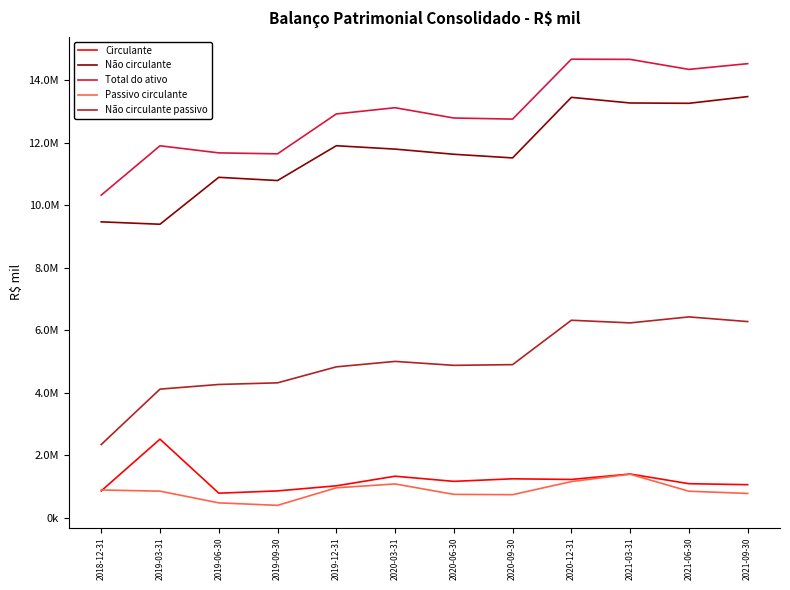

True or false: Não circulante passivo has more than 0 interior local peaks.

True